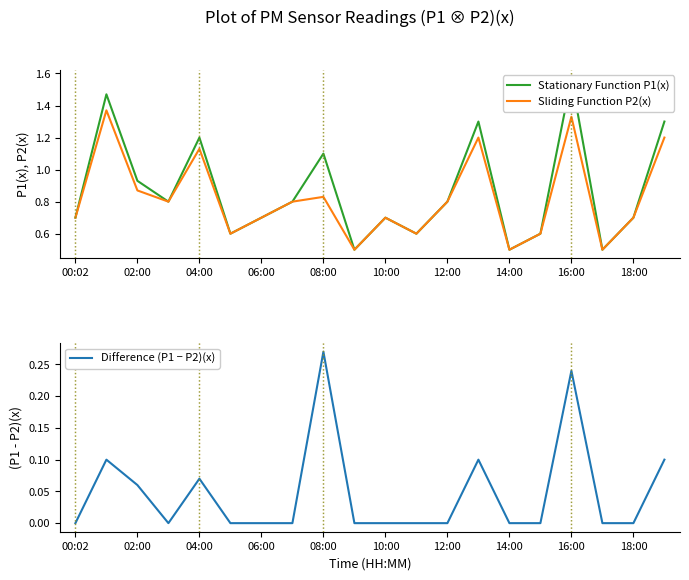

True or false: Stationary Function P1(x) has more than 1 interior local peaks.

True